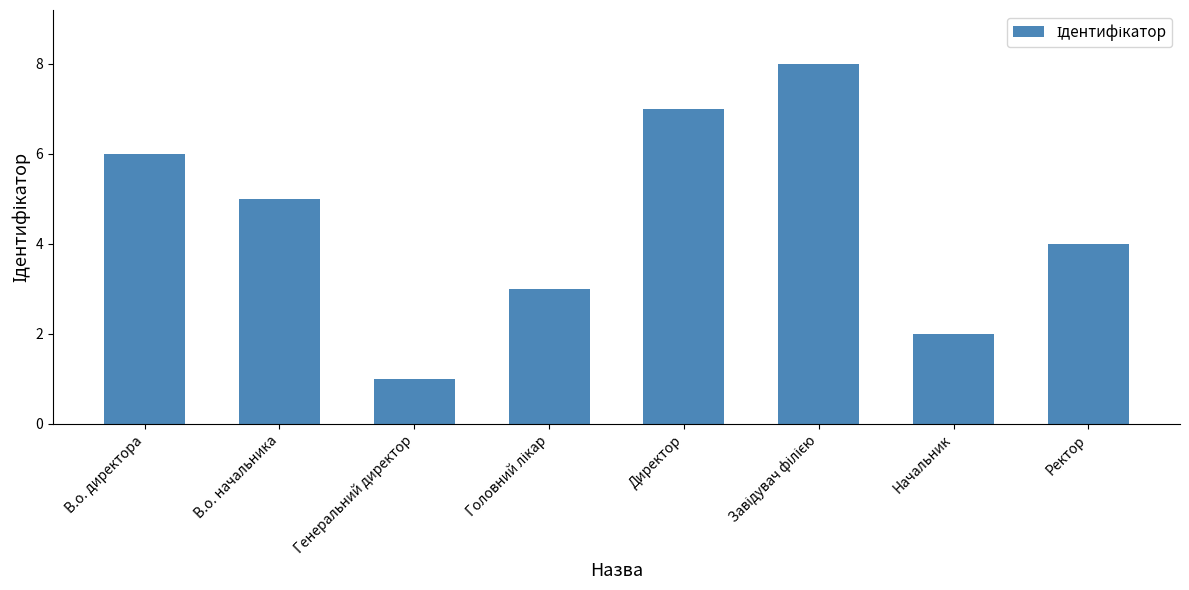

Which category has the lowest value across all series?

Генеральний директор